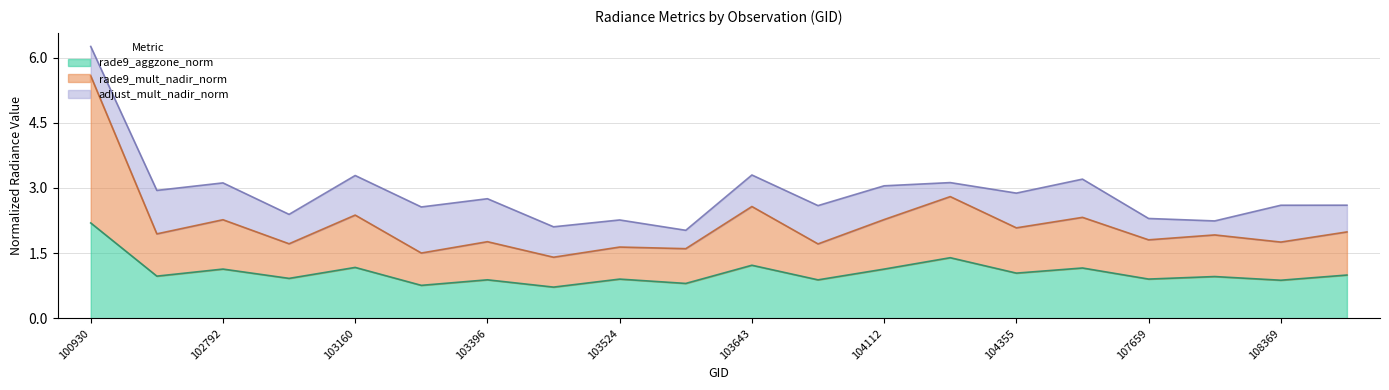

How many data points does each series have?

20